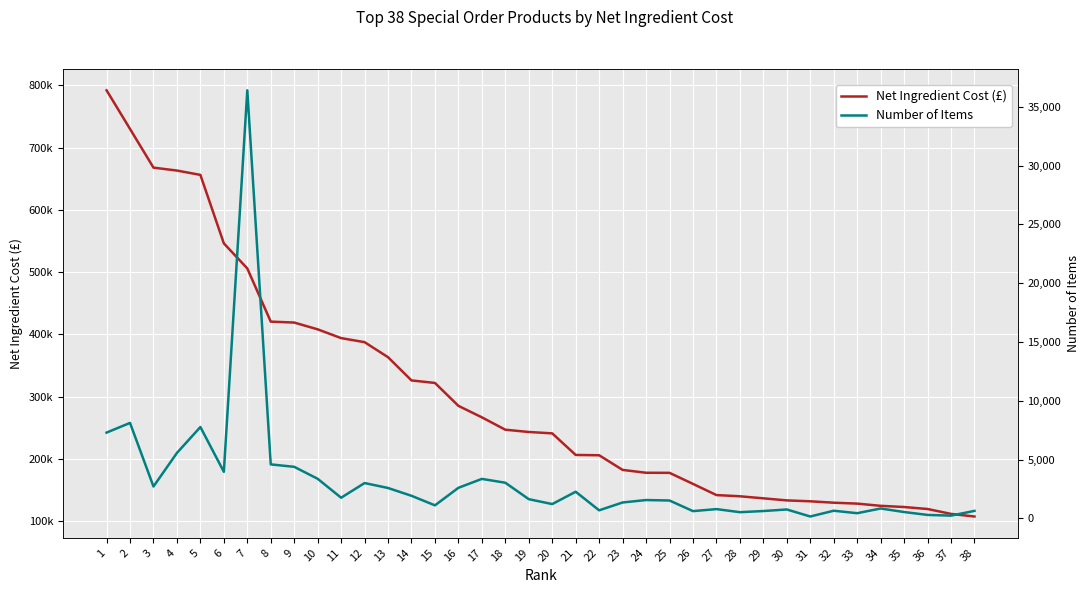

What is the smallest value displayed?

167.0